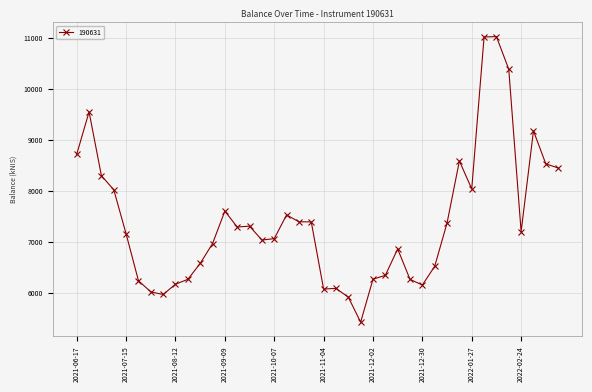

True or false: the data has more than 0 interior local peaks.

True